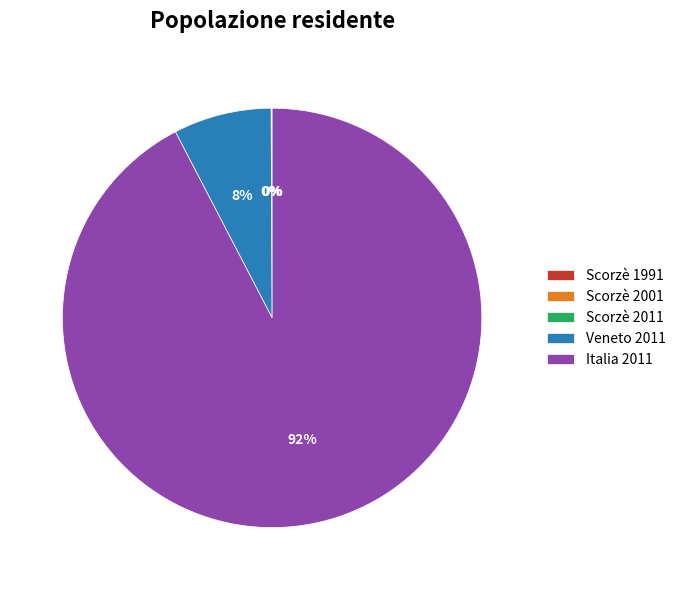

What is the majority slice?

Italia 2011